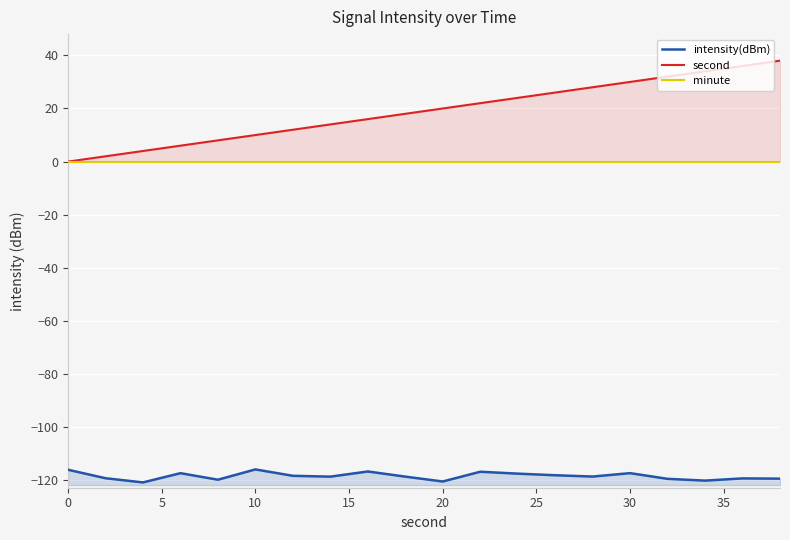

Which series has the largest total across all categories?

second